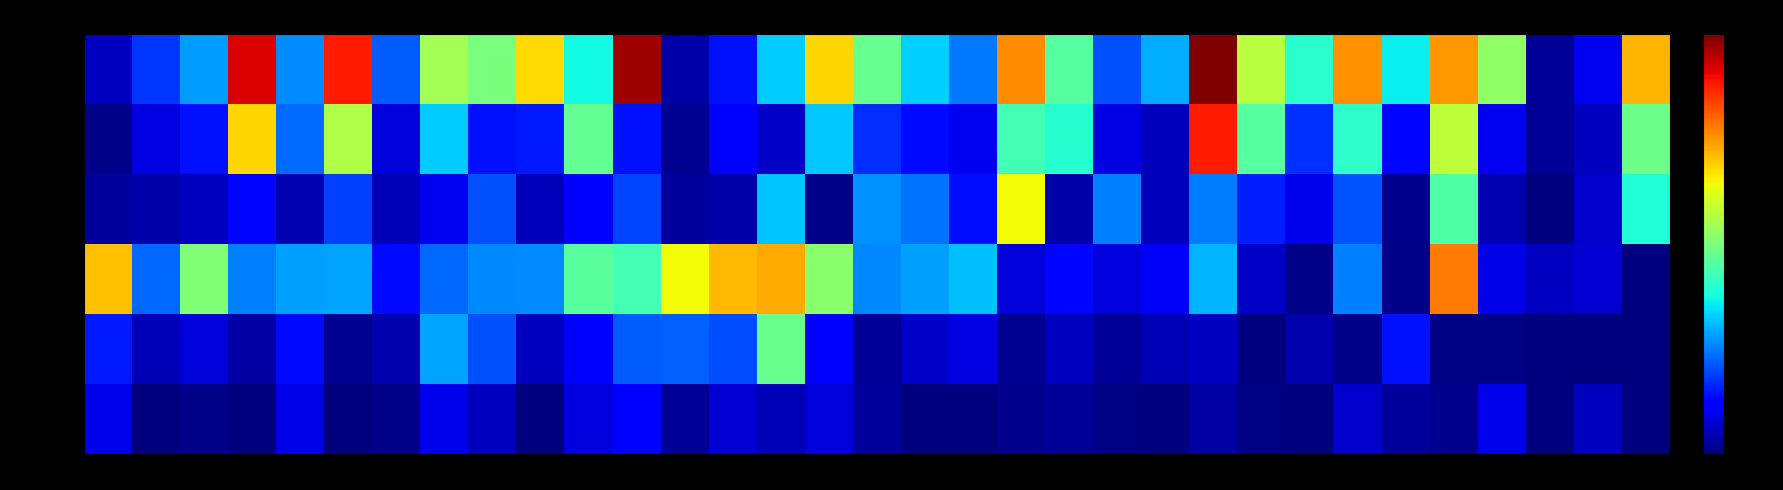

Reading left to right, list all the values displayed in this chart.

Control_24: S1=0.2	S2=0.6	S3=0.9	S4=3.1	S5=0.9	S6=3.0	S7=0.7	S8=1.8	S9=1.7	S10=2.3	S11=1.3	S12=3.3	S13=0.1	S14=0.5	S15=1.1	S16=2.3	S17=1.6	S18=1.1	S19=0.8	S20=2.6	S21=1.5	S22=0.7	S23=1.0	S24=3.4	S25=1.9	S26=1.4	S27=2.5	S28=1.2	S29=2.5	S30=1.8	S31=0.1	S32=0.3	S33=2.4
Control_48: S1=0.0	S2=0.3	S3=0.5	S4=2.3	S5=0.8	S6=1.9	S7=0.3	S8=1.1	S9=0.5	S10=0.5	S11=1.6	S12=0.5	S13=0.1	S14=0.4	S15=0.2	S16=1.1	S17=0.6	S18=0.5	S19=0.3	S20=1.5	S21=1.3	S22=0.3	S23=0.2	S24=3.0	S25=1.5	S26=0.6	S27=1.4	S28=0.4	S29=2.0	S30=0.3	S31=0.1	S32=0.2	S33=1.6
Control_72: S1=0.1	S2=0.1	S3=0.2	S4=0.4	S5=0.1	S6=0.6	S7=0.2	S8=0.3	S9=0.7	S10=0.2	S11=0.4	S12=0.6	S13=0.1	S14=0.1	S15=1.1	S16=0.0	S17=0.9	S18=0.8	S19=0.5	S20=2.2	S21=0.1	S22=0.8	S23=0.2	S24=0.8	S25=0.5	S26=0.3	S27=0.7	S28=0.0	S29=1.5	S30=0.2	S31=0.0	S32=0.2	S33=1.3
R848_24: S1=2.4	S2=0.8	S3=1.7	S4=0.8	S5=1.0	S6=1.0	S7=0.5	S8=0.8	S9=0.9	S10=0.9	S11=1.5	S12=1.5	S13=2.2	S14=2.4	S15=2.5	S16=1.7	S17=0.9	S18=1.0	S19=1.1	S20=0.3	S21=0.4	S22=0.3	S23=0.4	S24=1.0	S25=0.2	S26=0.0	S27=0.8	S28=0.0	S29=2.6	S30=0.3	S31=0.2	S32=0.2	S33=0.0
R848_48: S1=0.5	S2=0.2	S3=0.3	S4=0.1	S5=0.5	S6=0.1	S7=0.1	S8=1.0	S9=0.7	S10=0.2	S11=0.4	S12=0.7	S13=0.7	S14=0.7	S15=1.6	S16=0.4	S17=0.1	S18=0.2	S19=0.3	S20=0.1	S21=0.2	S22=0.1	S23=0.2	S24=0.2	S25=0.0	S26=0.1	S27=0.0	S28=0.5	S29=0.0	S30=0.0	S31=0.0	S32=0.0	S33=0.0
R848_72: S1=0.3	S2=0.0	S3=0.0	S4=0.0	S5=0.3	S6=0.0	S7=0.0	S8=0.3	S9=0.2	S10=0.0	S11=0.3	S12=0.4	S13=0.1	S14=0.3	S15=0.2	S16=0.3	S17=0.1	S18=0.0	S19=0.0	S20=0.0	S21=0.1	S22=0.0	S23=0.0	S24=0.1	S25=0.0	S26=0.0	S27=0.2	S28=0.1	S29=0.1	S30=0.3	S31=0.0	S32=0.2	S33=0.0